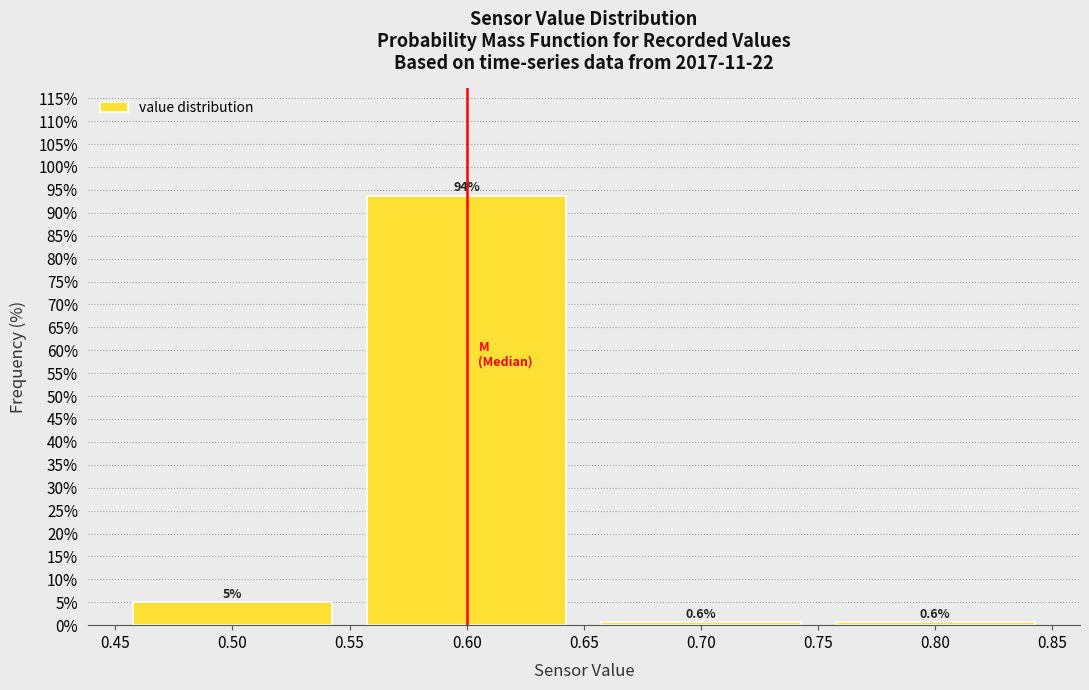

Reading left to right, list every bar in this chart as the range it spans on the x-axis followed by its height.

0.45 to 0.55: 5.0
0.55 to 0.65: 93.7
0.65 to 0.75: 0.6
0.75 to 0.85: 0.6